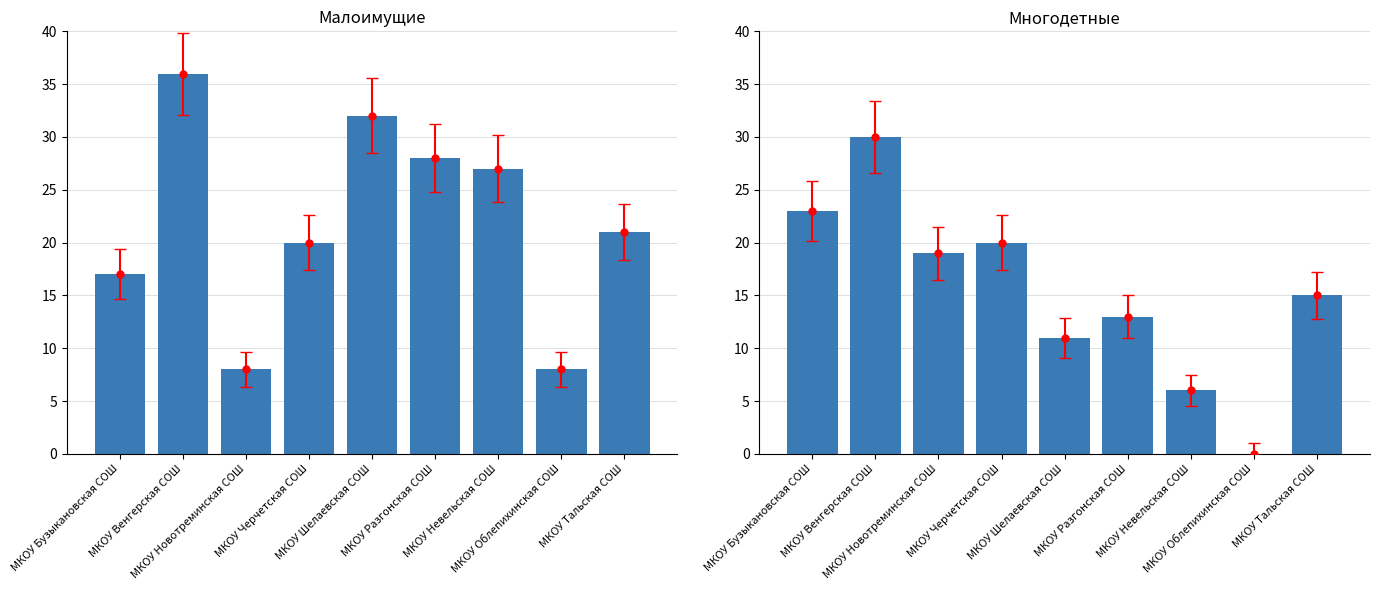

At which category is the sum across all series the highest?

МКОУ Венгерская СОШ